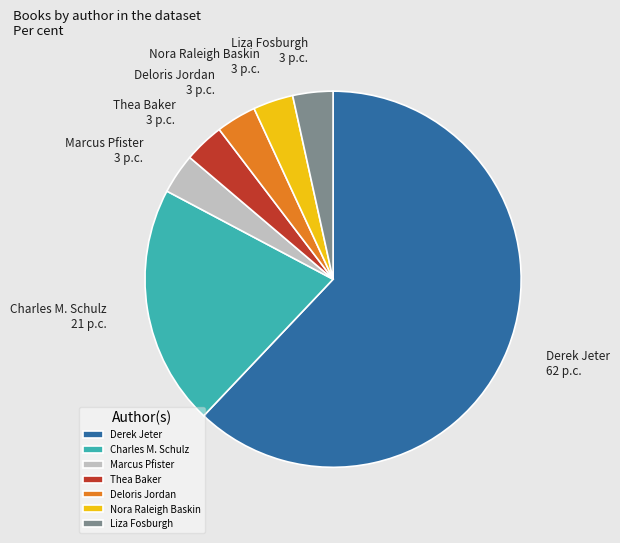

Does Derek Jeter account for over 50% of the chart?

Yes